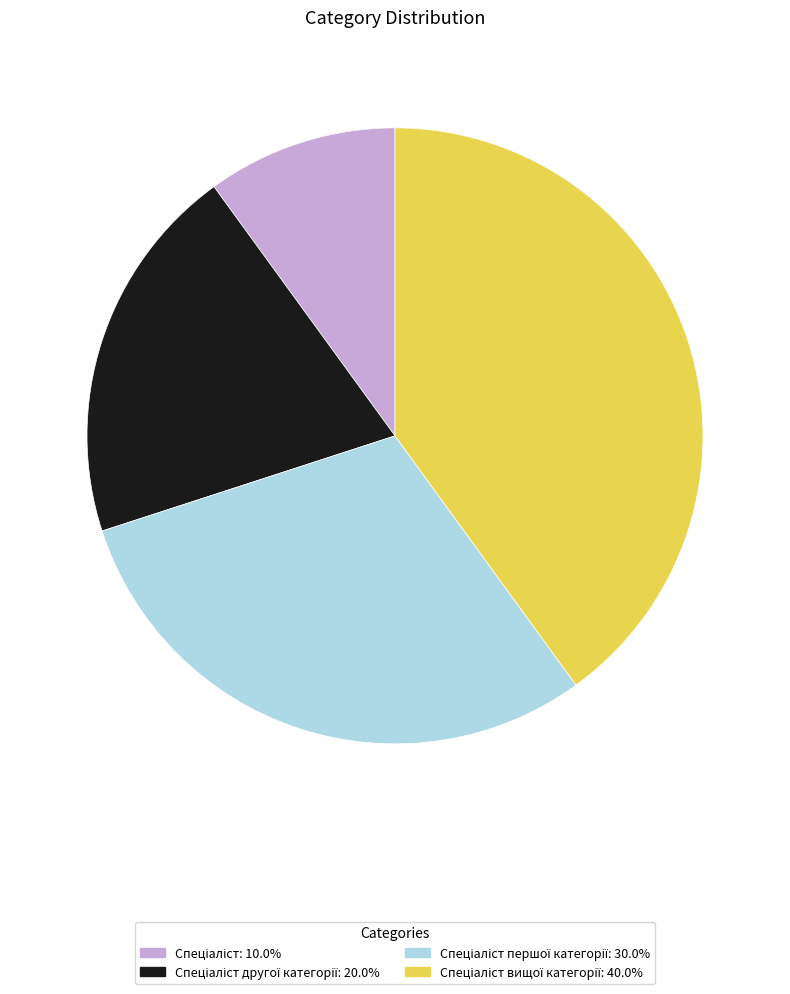

How many slices are in this pie chart?

4